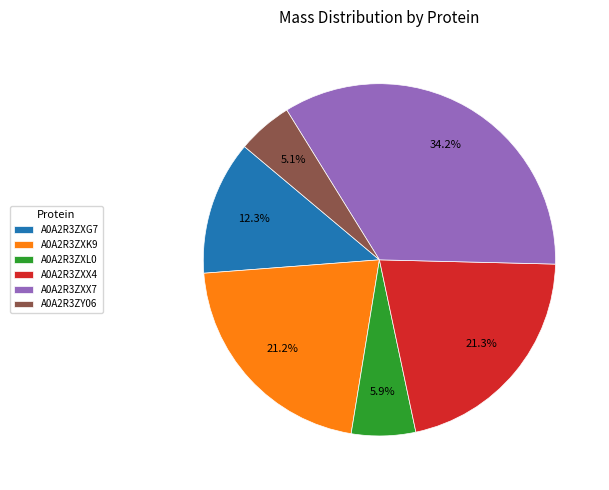

Which category has the smallest portion of the pie?

A0A2R3ZY06